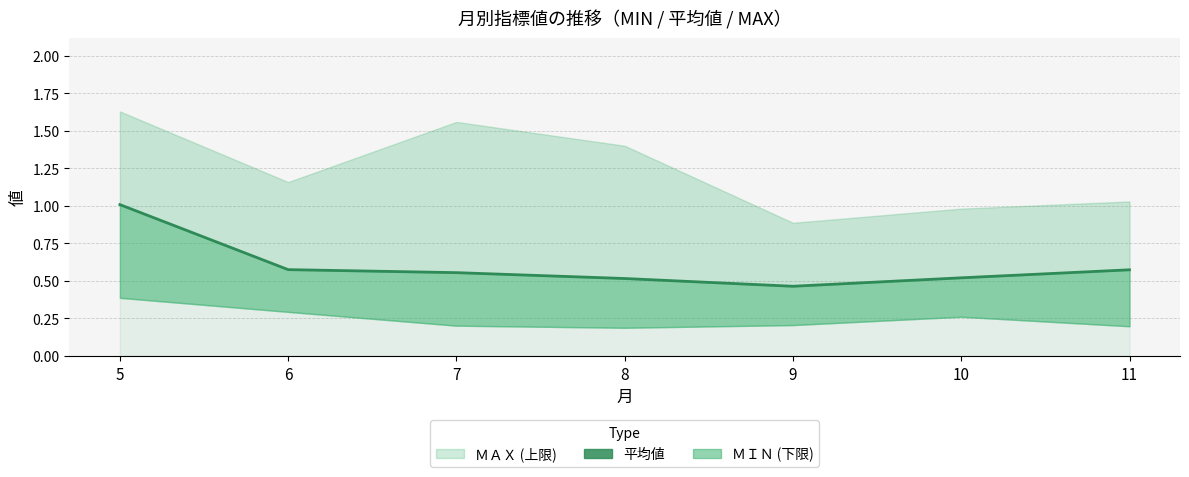

Count the number of categories in the chart.

7